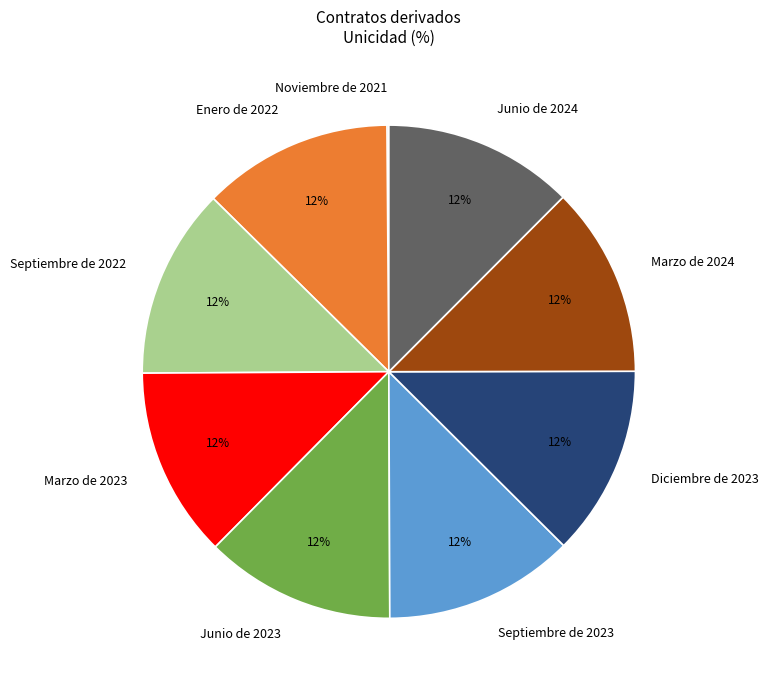

Do Junio de 2023 and Diciembre de 2023 together represent more than half of the pie?

No